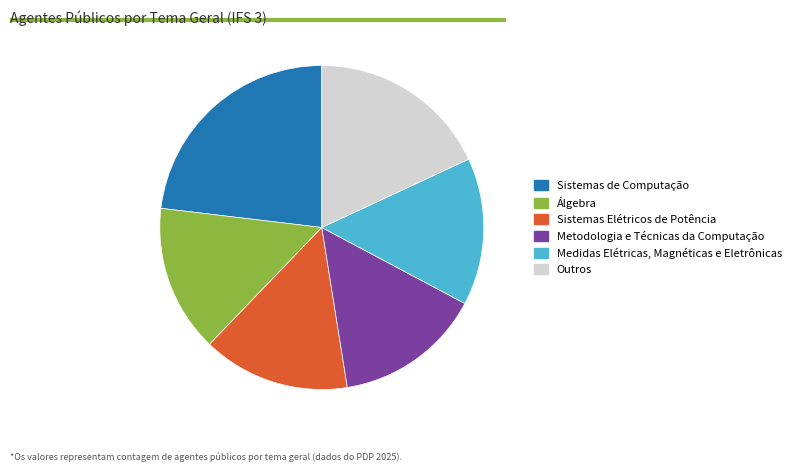

Does any single category account for the majority?

No